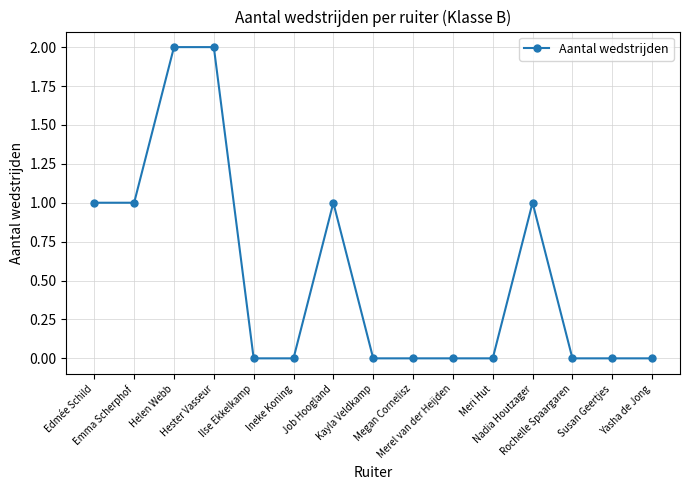

What is the value of the 3rd point from the left?

2